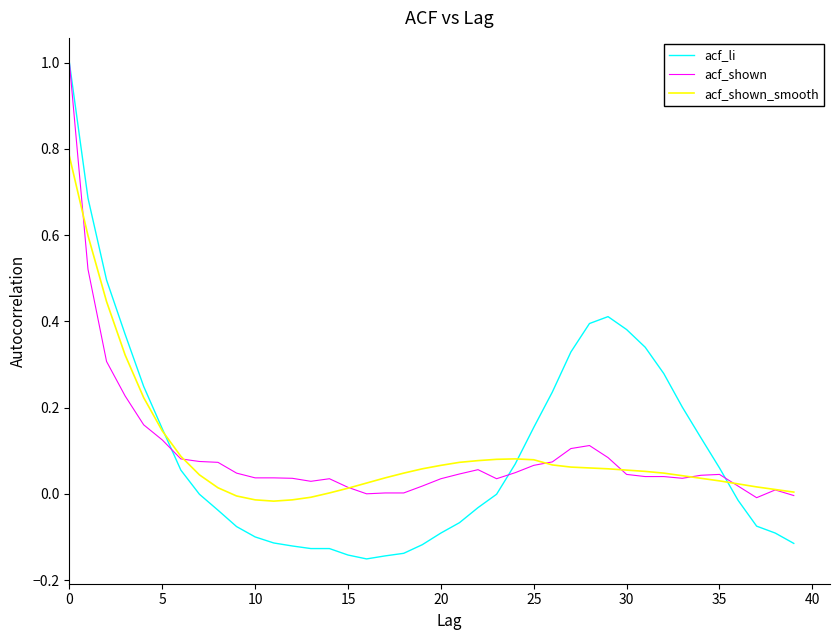

True or false: acf_shown has more than 1 points higher than both neighbors.

True